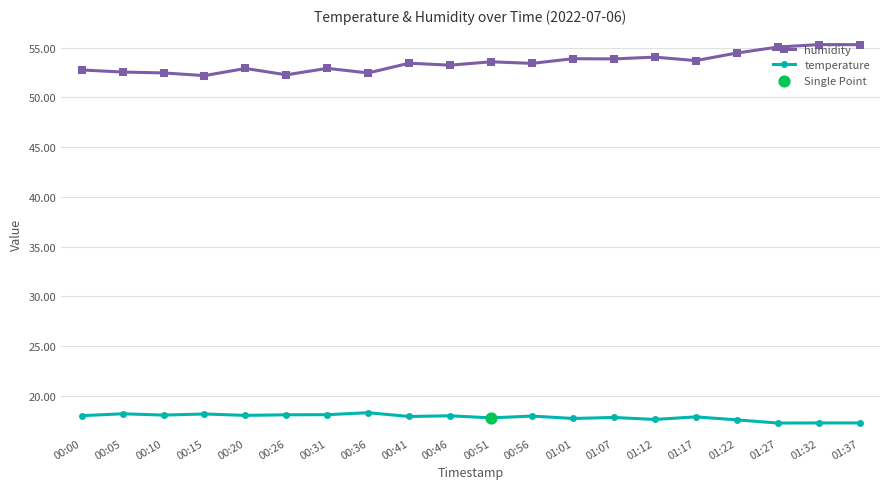

Which series has the largest total across all categories?

humidity